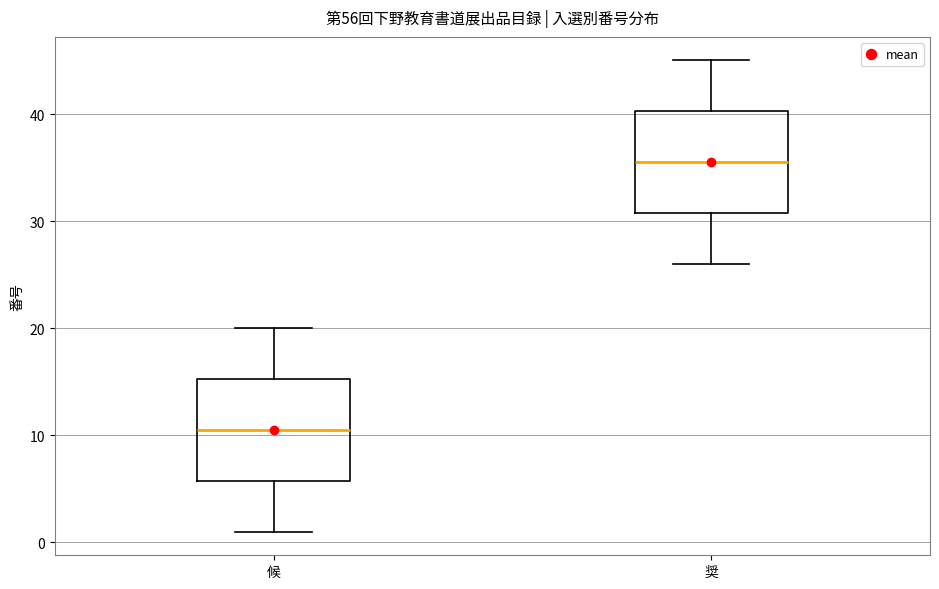

Reading left to right, transcribe this box plot: for each box, give where its median line is, the range the box spans, and where its two whiskers end, as read against the y-axis. The values are not printed on the chart, so give them approximately, as read against the axis.

候: median 11, box 6 to 15, whiskers 1 to 20
奨: median 36, box 31 to 40, whiskers 26 to 45